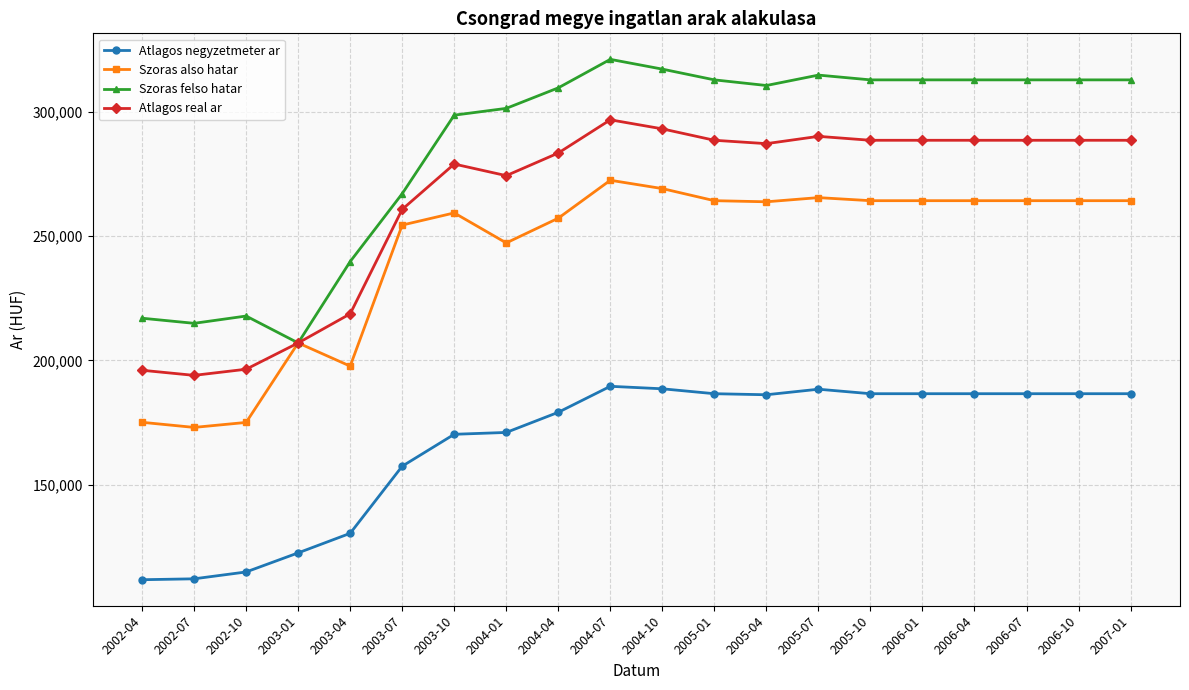

What are all the series names shown in the legend?

Atlagos negyzetmeter ar, Szoras also hatar, Szoras felso hatar, Atlagos real ar